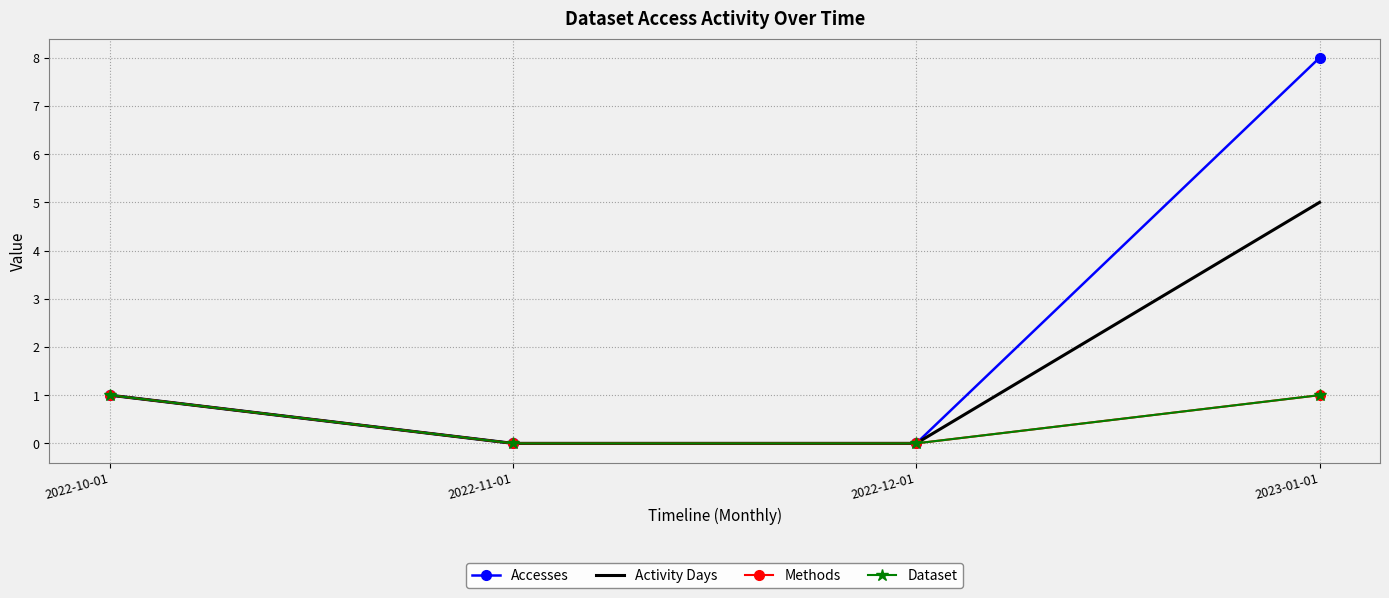

What is the maximum value shown in the chart?

8